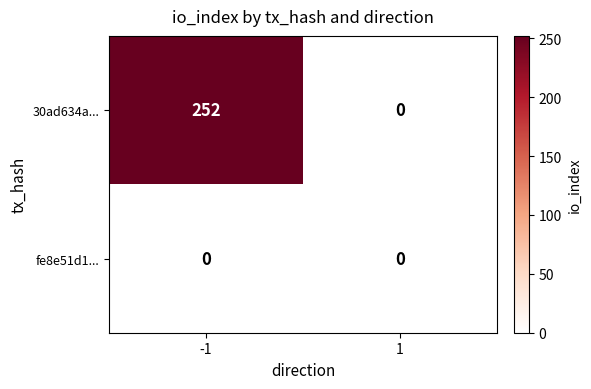

At how many categories does at least one series exceed 161?

1